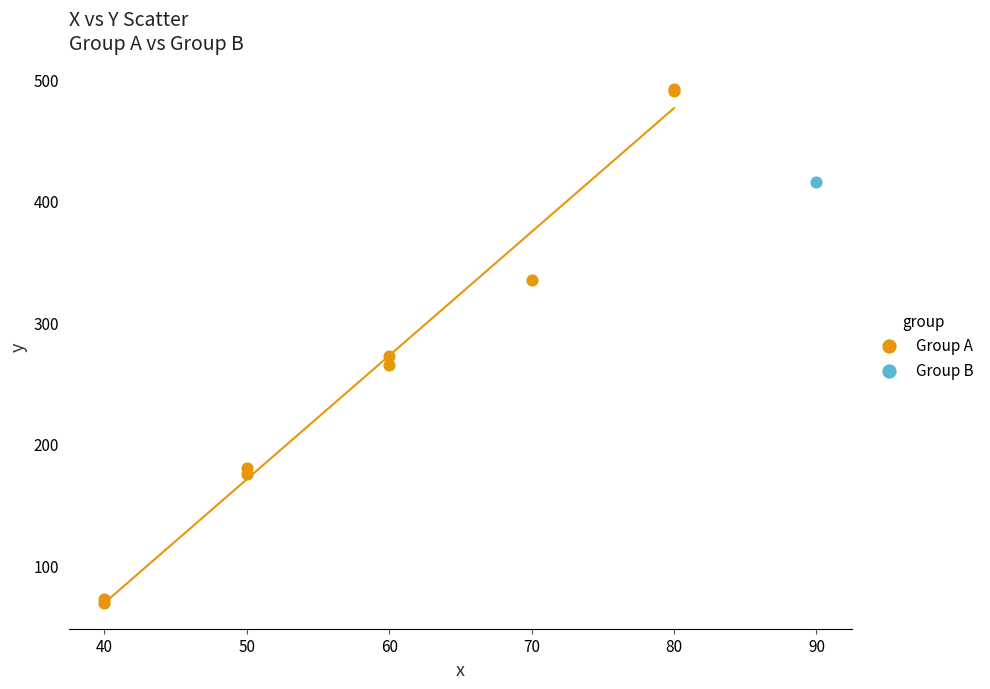

What are all the series names shown in the legend?

Group A, Group B